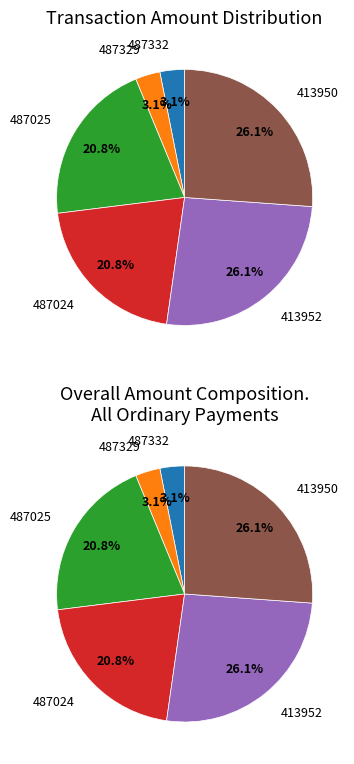

How much of the chart is everything except 413950?

73.9%